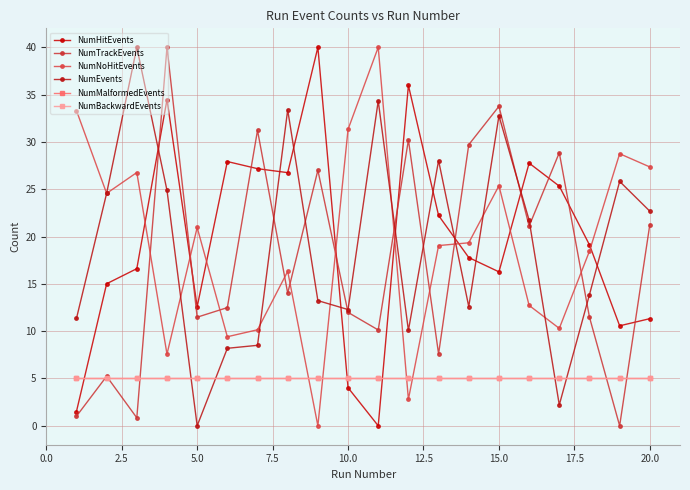

Is this an area chart (filled region under the line)?

No